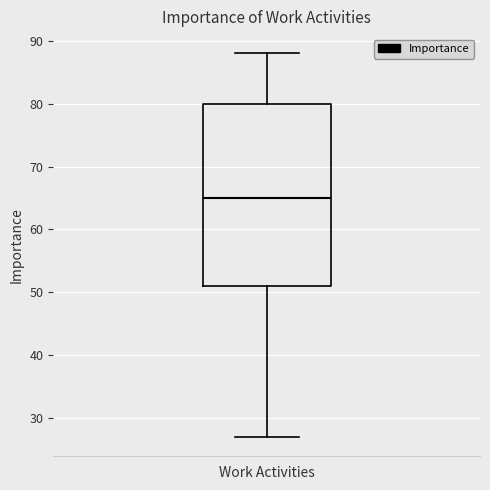

Read this box plot against the y-axis: the position of the median line, the range covered by the box, and the ends of both whiskers. The values are not printed on the chart, so give them approximately, as read against the axis.

median 65, box 51 to 80, whiskers 27 to 88